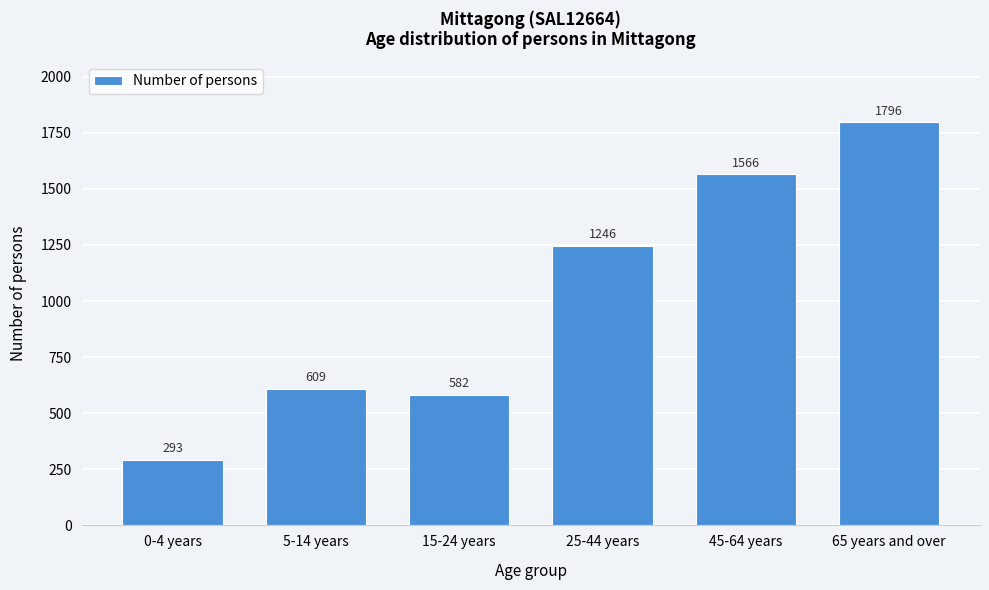

Reading left to right, what are all the values shown in this chart?

0-4 years=293	5-14 years=609	15-24 years=582	25-44 years=1246	45-64 years=1566	65 years and over=1796